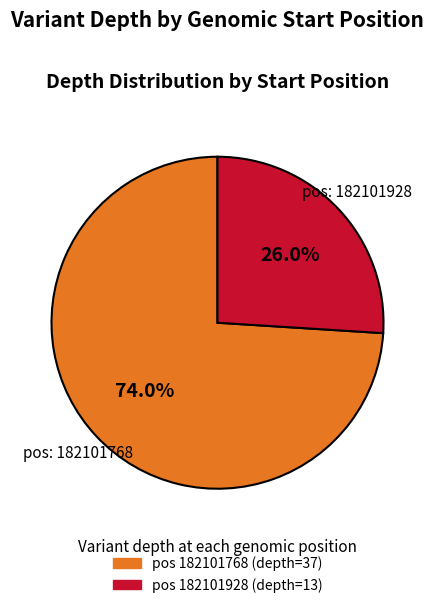

To the nearest percent, what is the average slice percentage?

50%